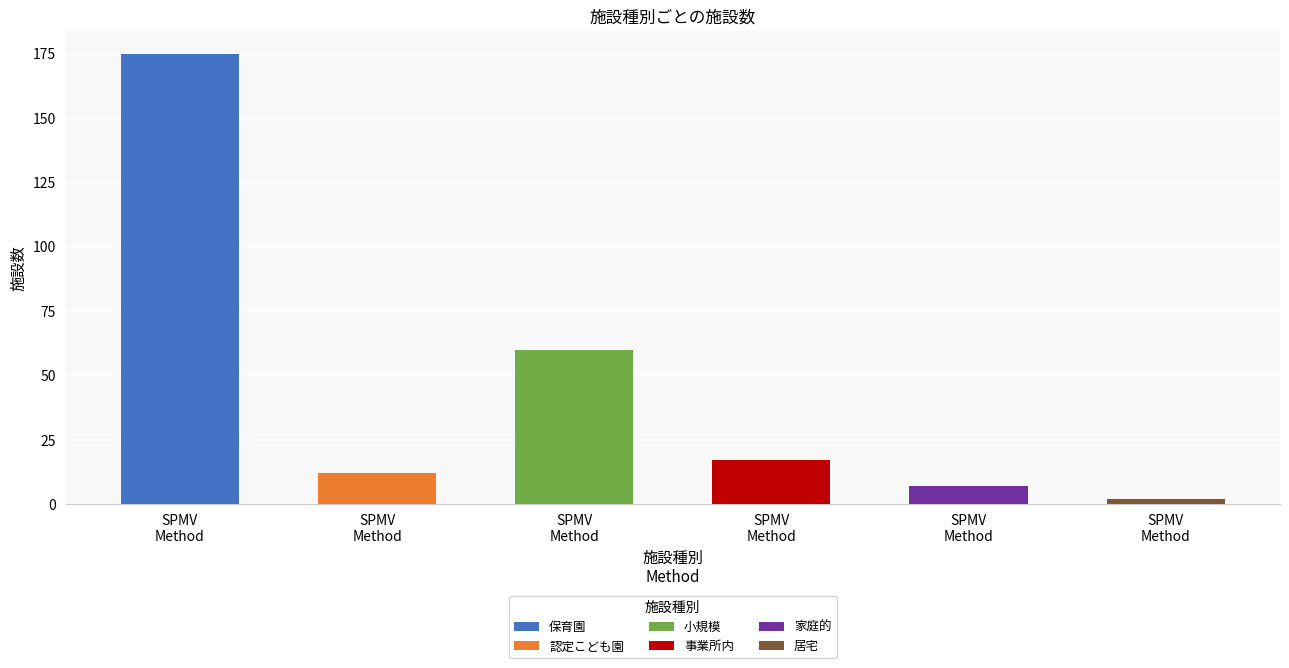

Between 保育園 and 家庭的, which is larger?

保育園